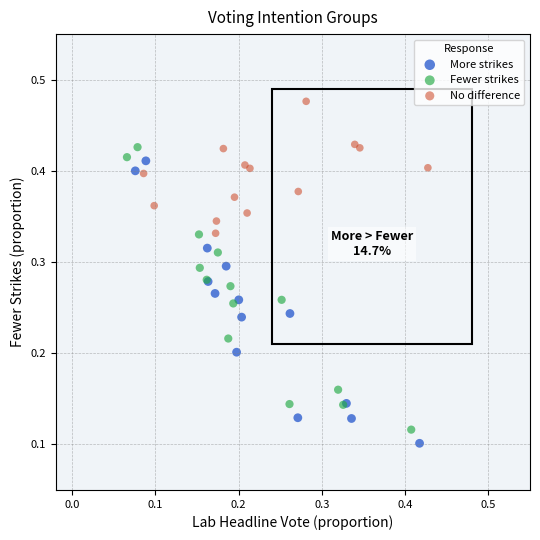

Which series reaches the maximum Y coordinate?

No difference